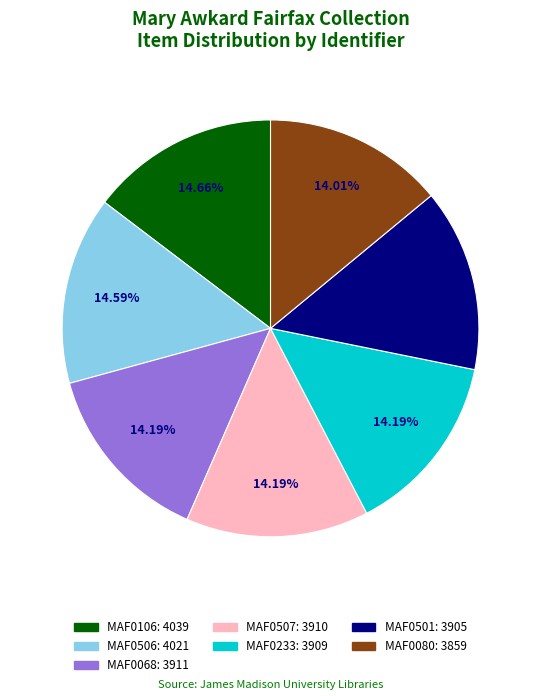

Is the sum of MAF0080 and MAF0506 greater than half?

No